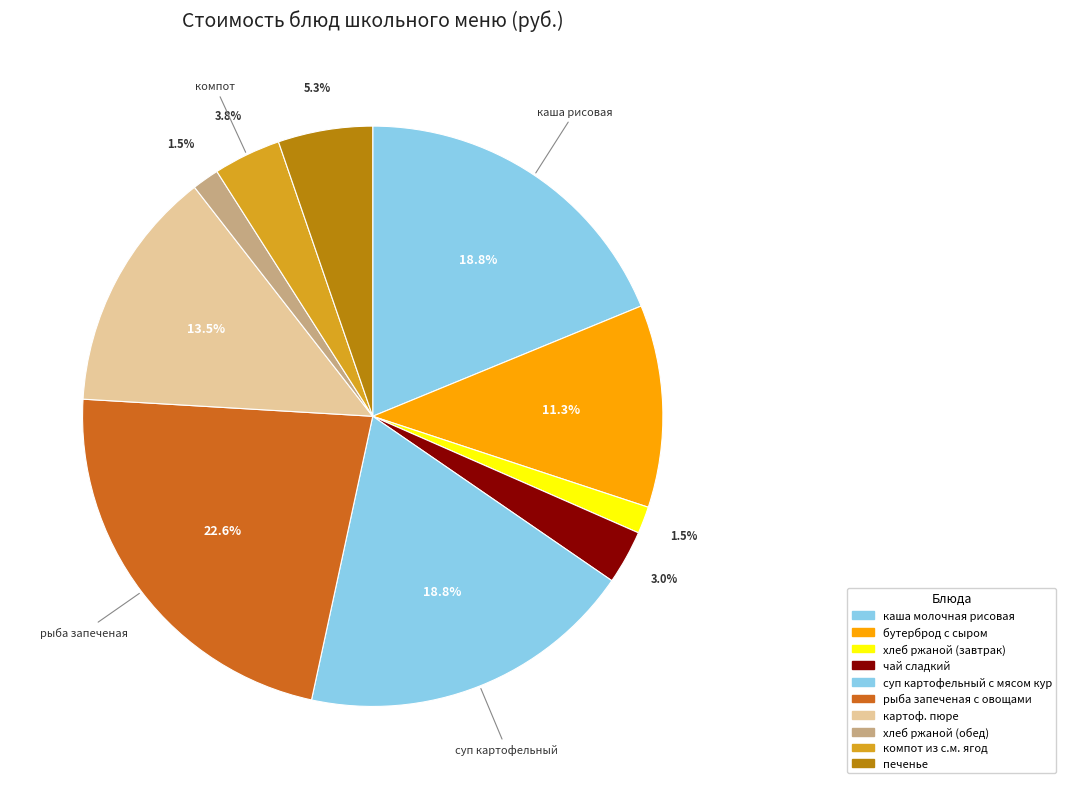

How many slices are in this pie chart?

10